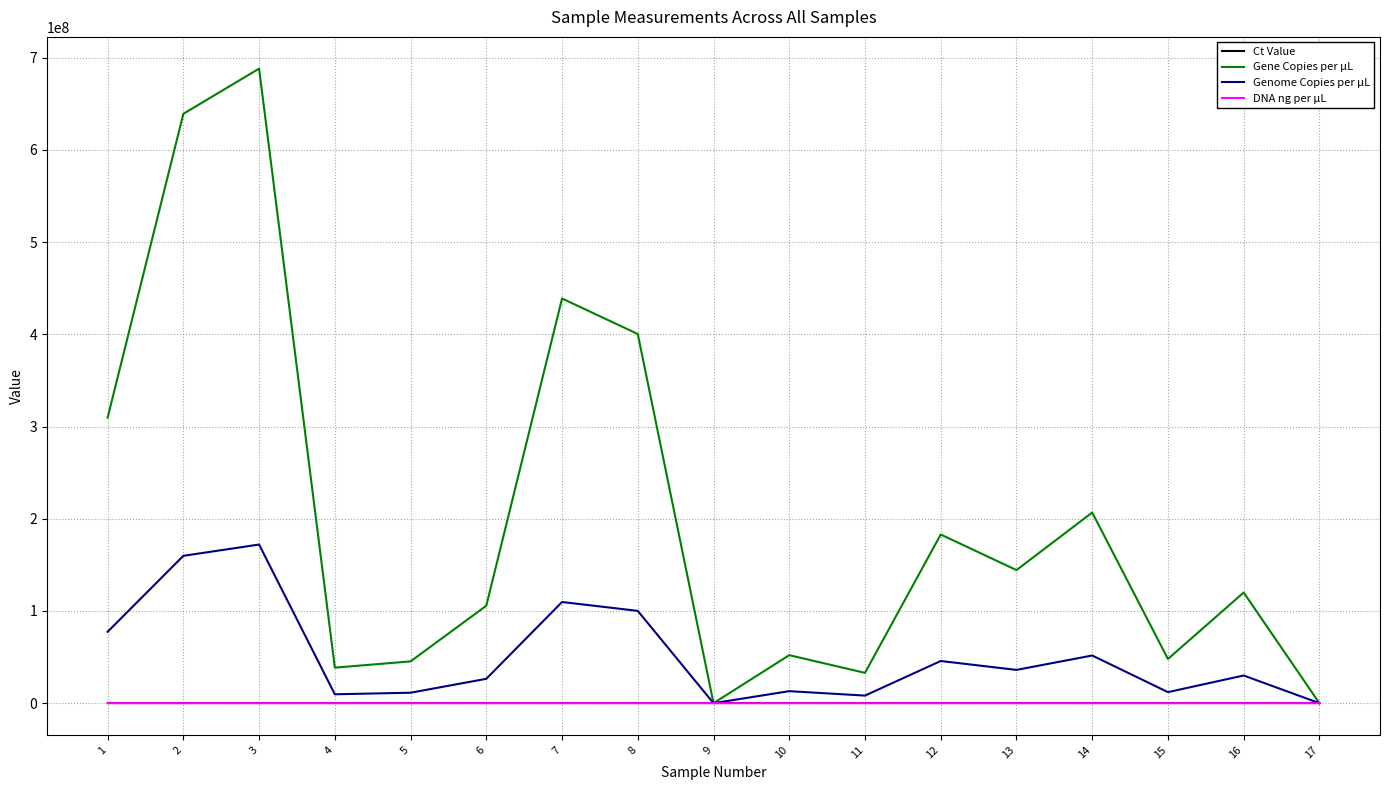

Where do Ct Value and DNA ng per µL first cross each other?

8 and 9